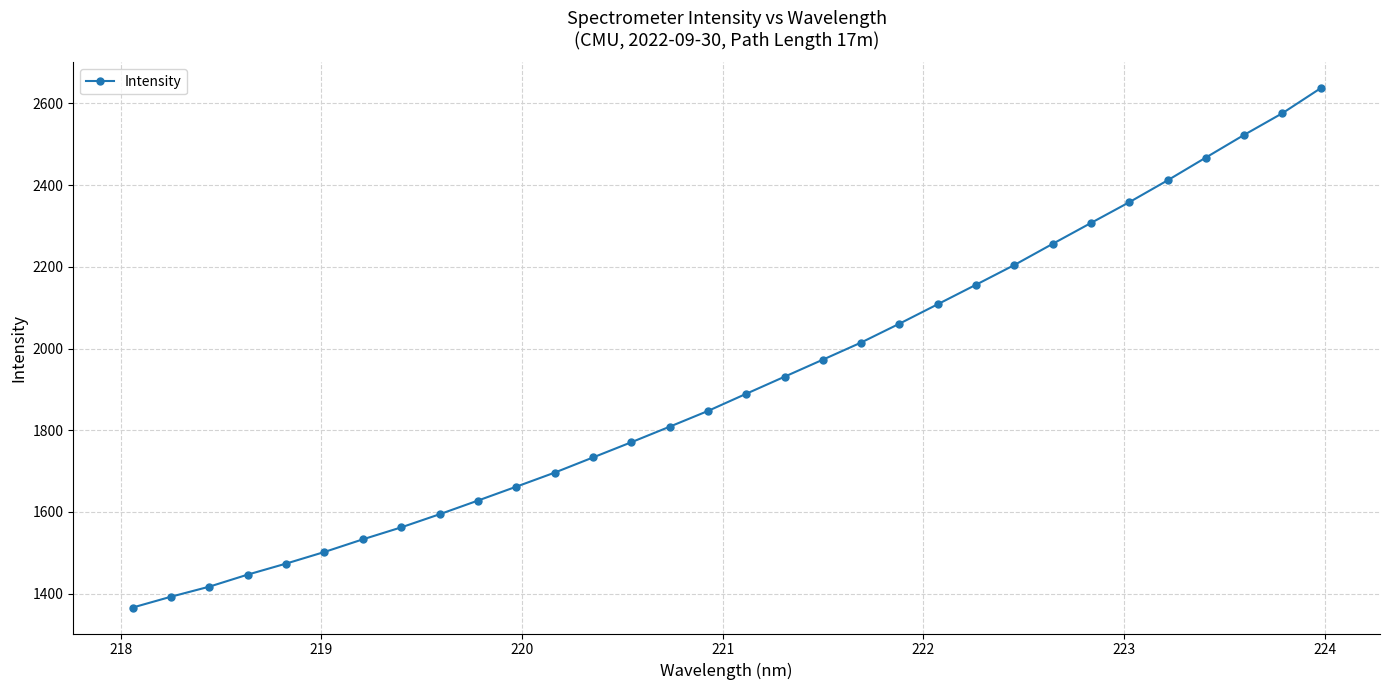

What is the difference between the maximum and second lowest values?

1244.5